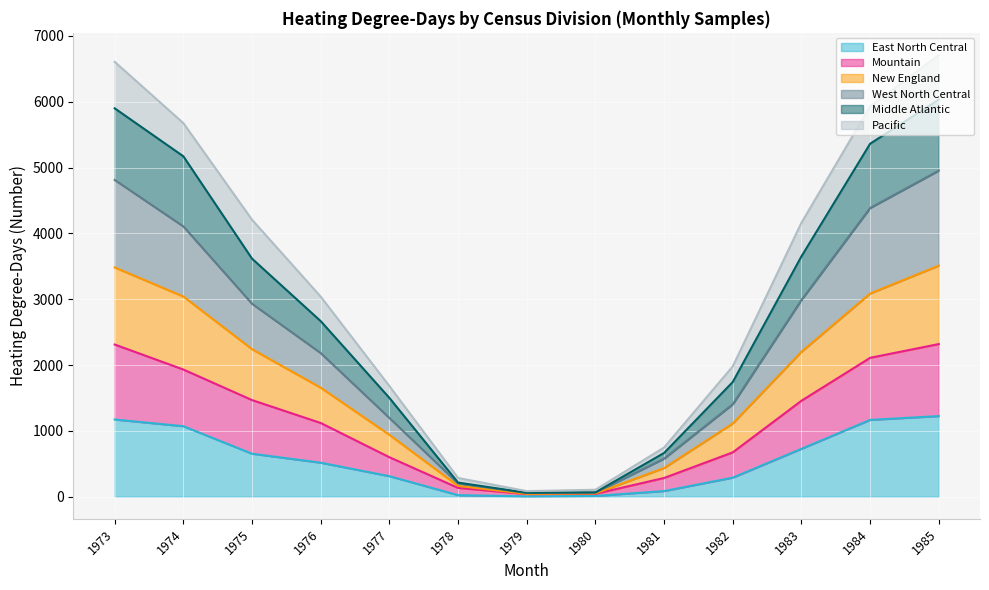

Which has a higher value, 1985 or 1976?

1985